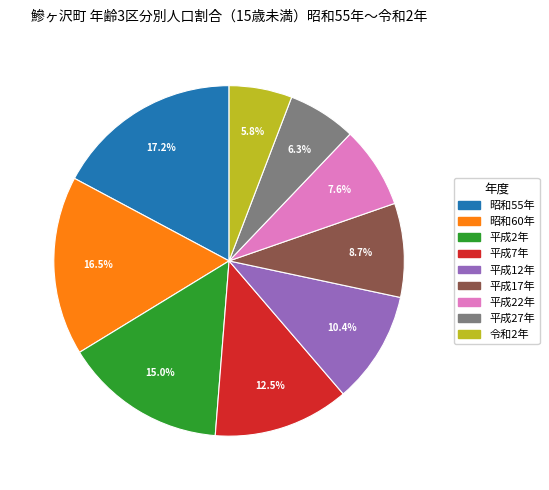

Does 平成22年 represent more than half of the total?

No